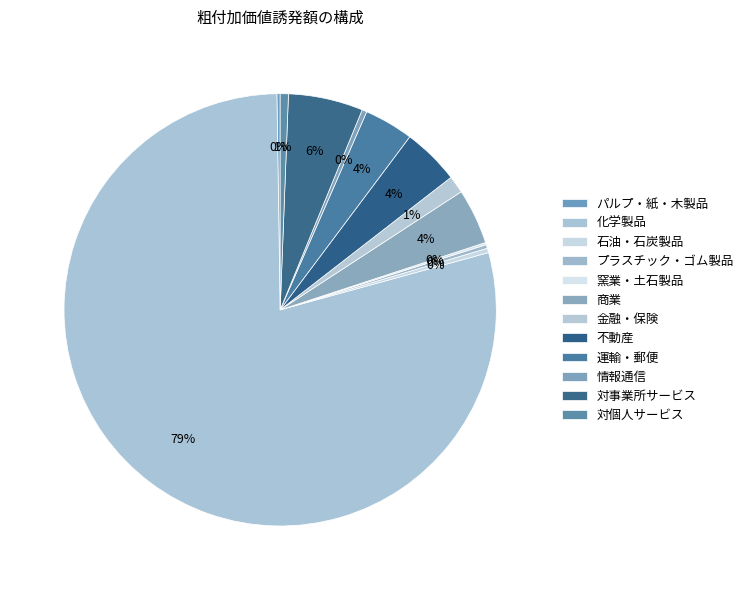

Which slice is the largest?

化学製品